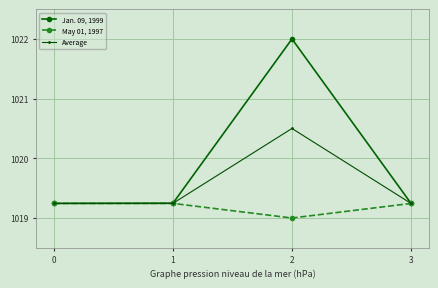

At 2, list the series in order from smallest to largest.

May 01, 1997, Average, Jan. 09, 1999